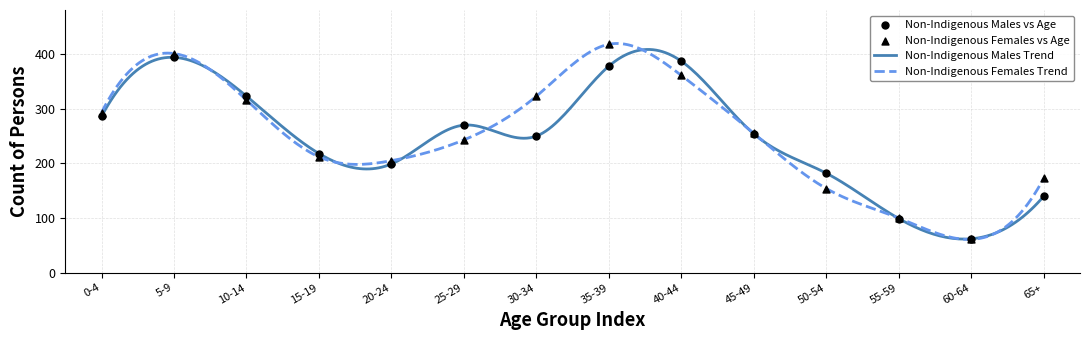

Which series has the largest range (max minus min)?

Non-Indigenous Females Trend